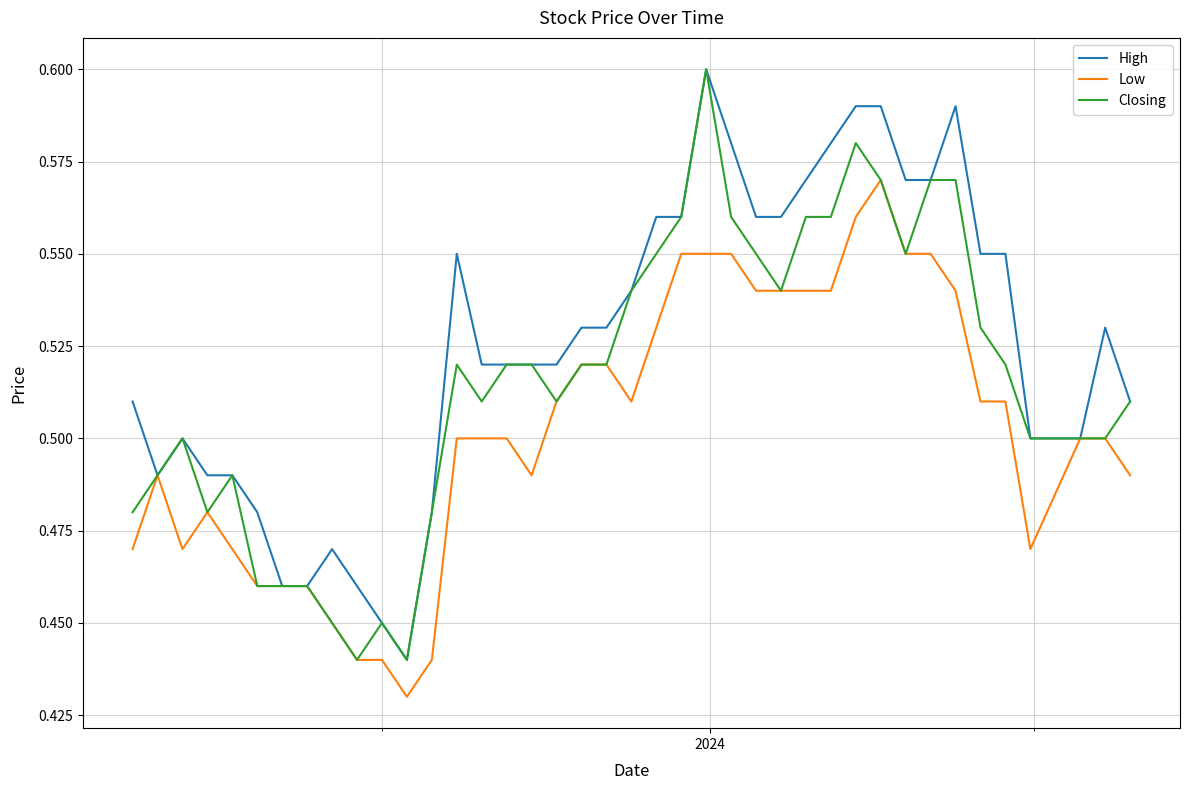

Which series has the largest total across all categories?

High